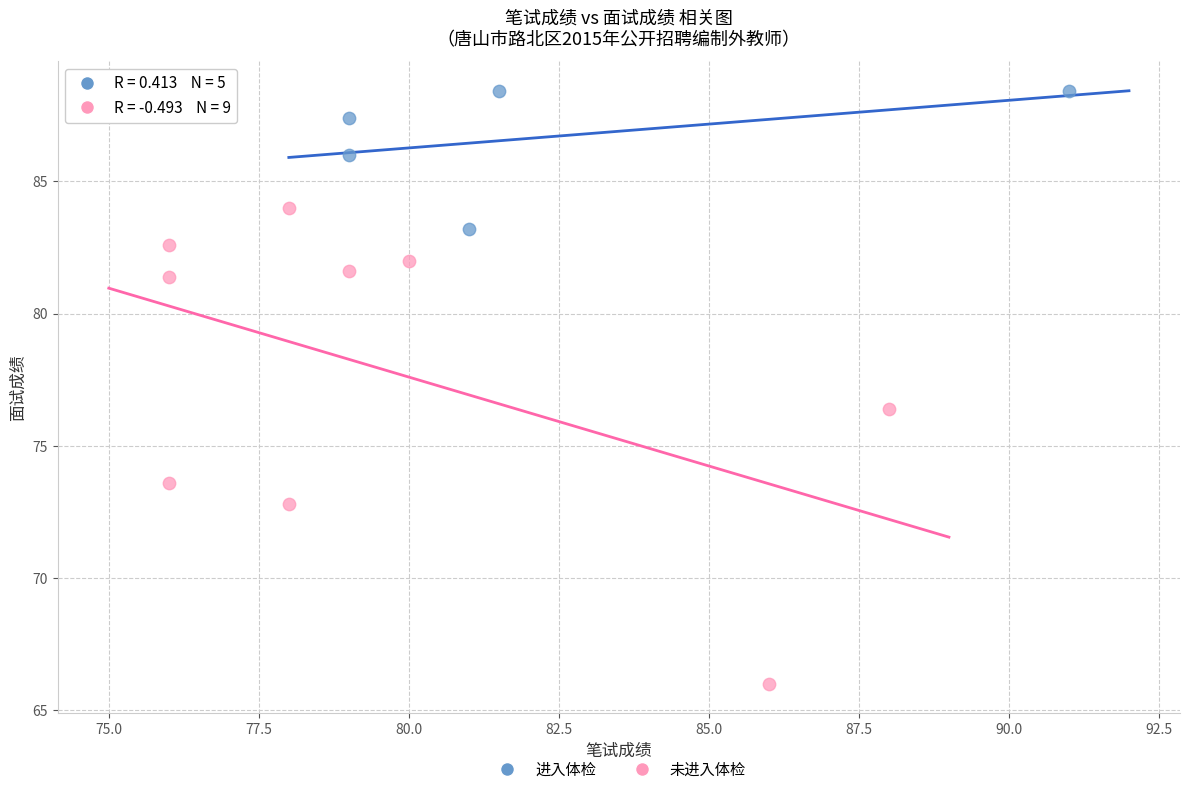

Which series contains the lowest Y value?

未进入体检